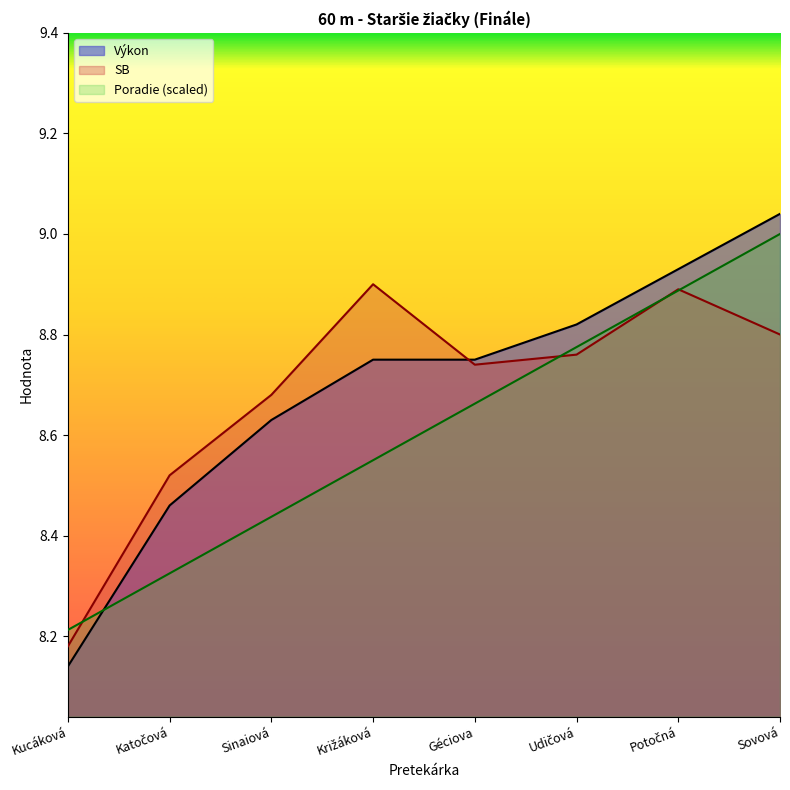

How many times do SB and Výkon cross each other?

1